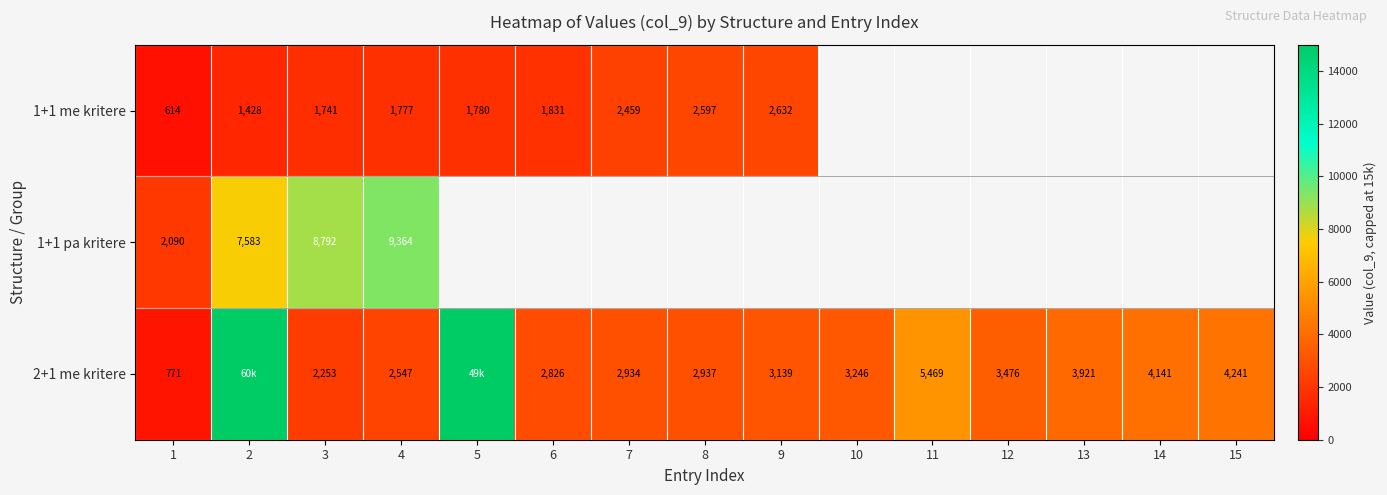

Rank the series at 3 from highest to lowest value.

1+1 pa kritere, 2+1 me kritere, 1+1 me kritere